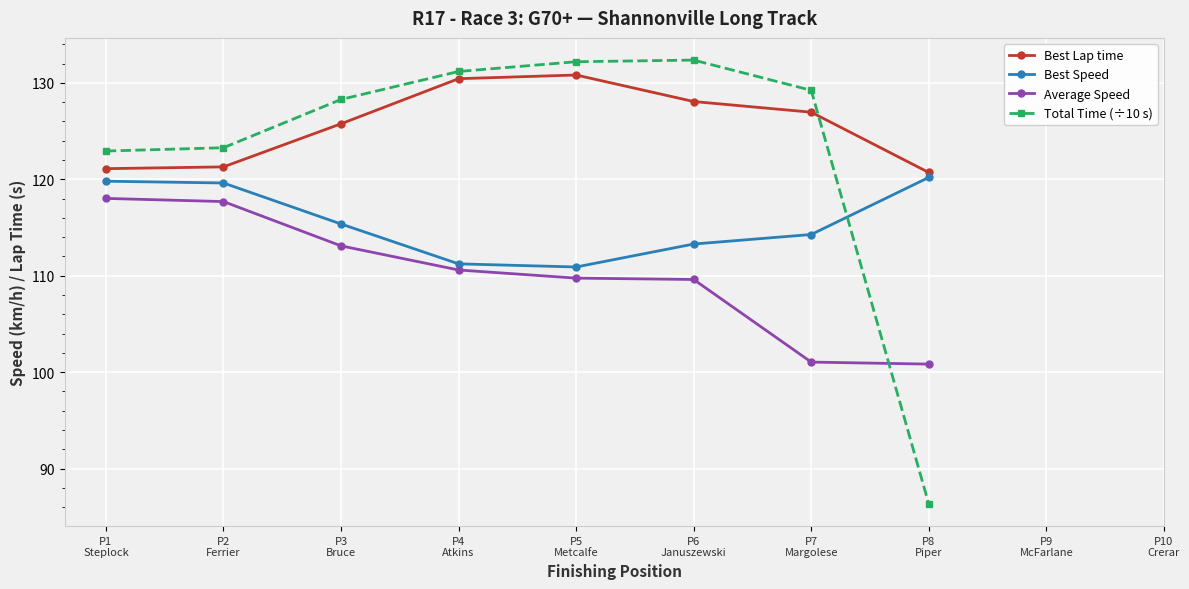

After their last crossing, which series has the higher values: Total Time (÷10 s) or Best Speed?

Best Speed